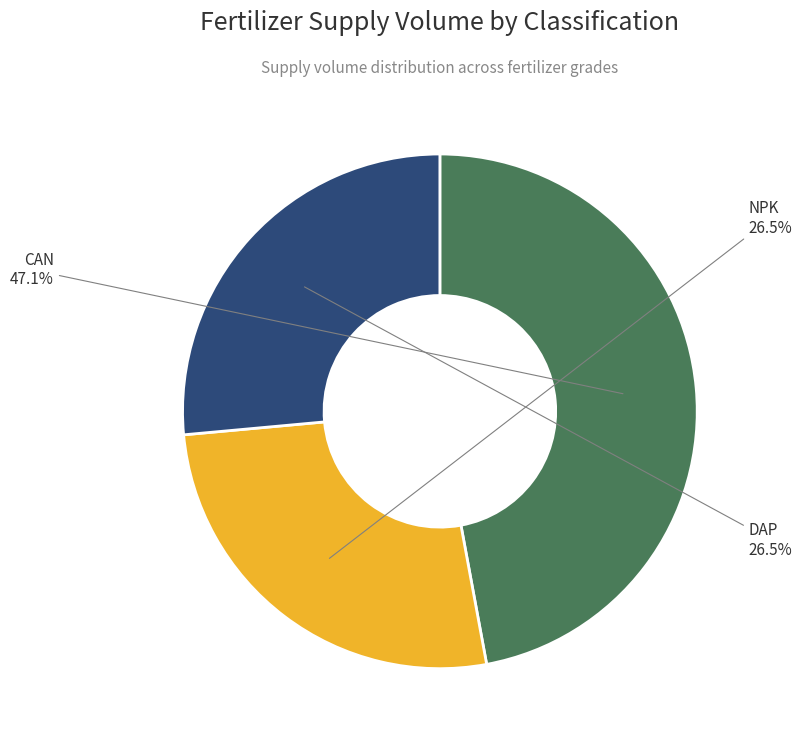

Is there any slice that represents more than half of the pie?

No